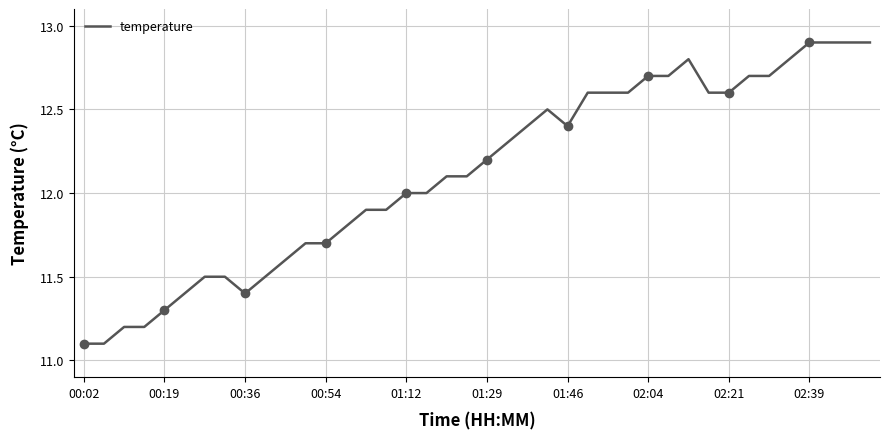

How many data points are less than 12?

16